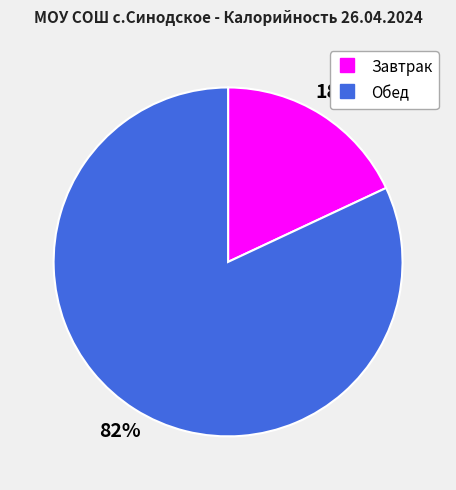

How many slices are in this pie chart?

2